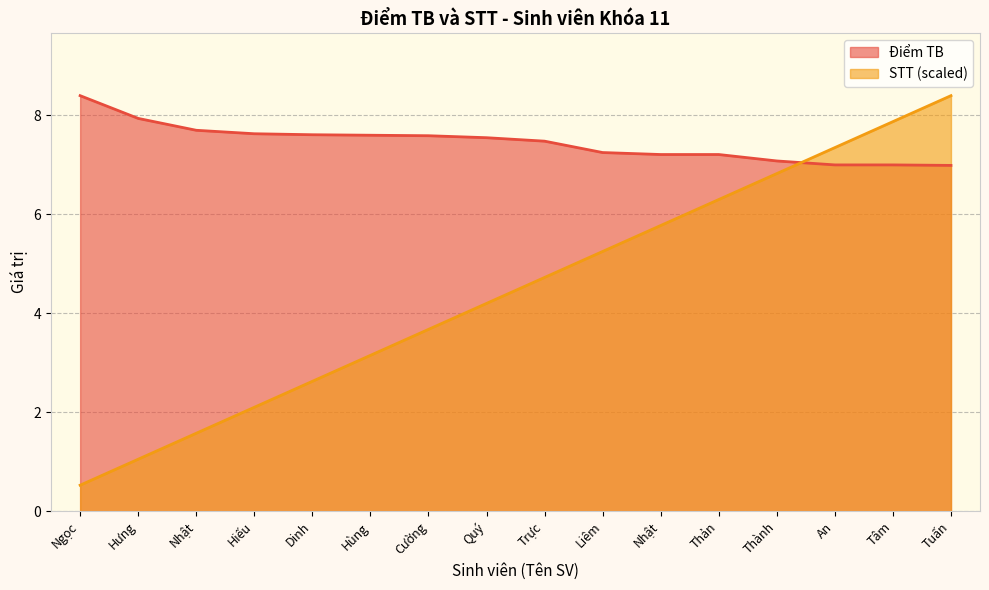

How many data points in Điểm TB are less than 7?

1